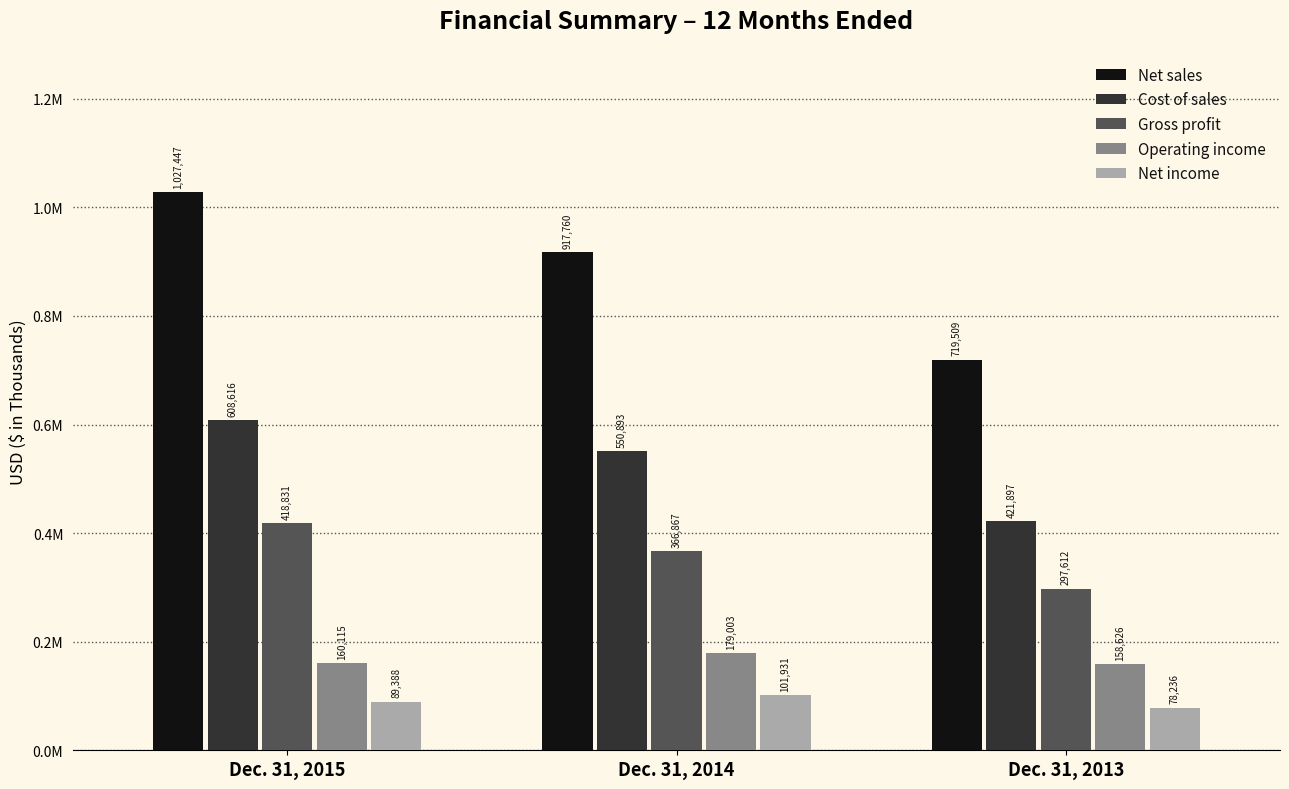

At which category is the sum across all series the highest?

Dec. 31, 2015